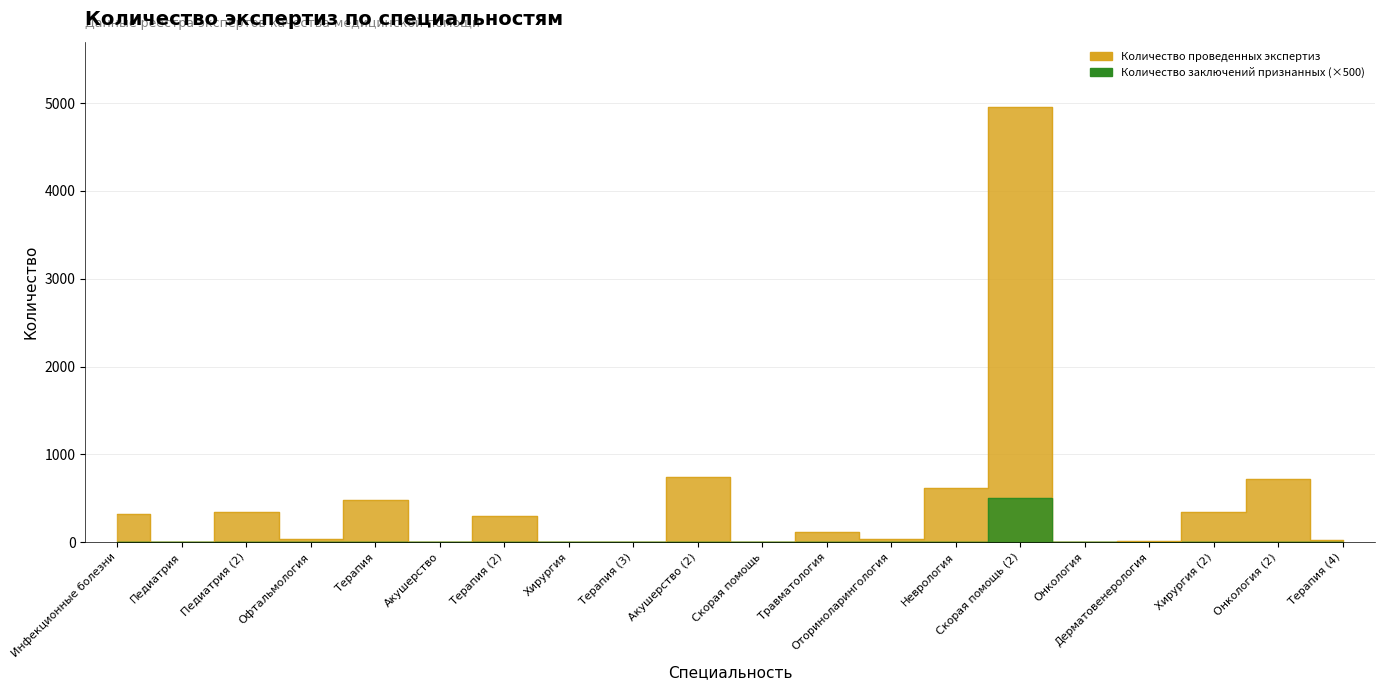

Does the chart have visible grid lines?

Yes